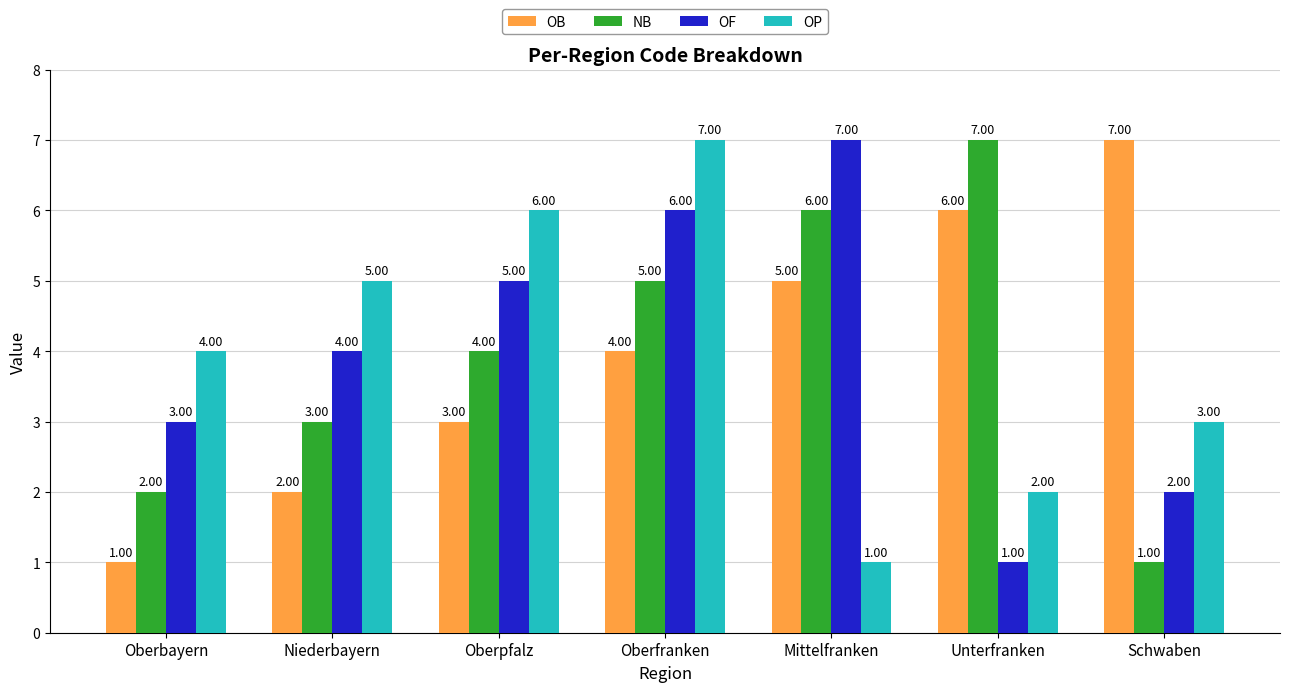

True or false: OB has a value of 7 at Mittelfranken.

False